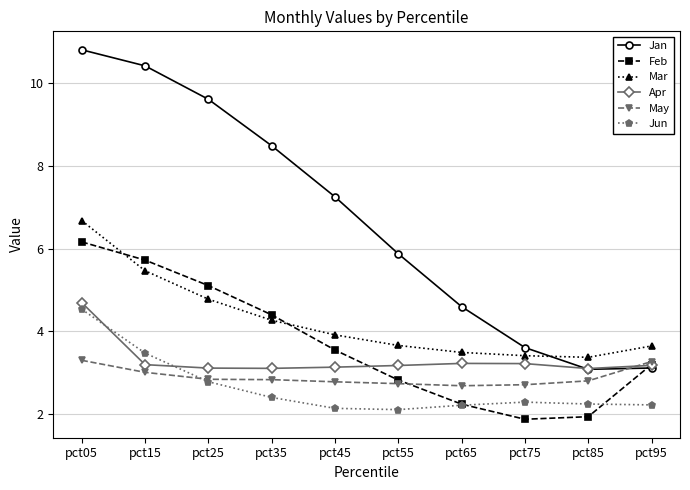

List the series in order of their peak value, lowest first.

May, Jun, Apr, Feb, Mar, Jan